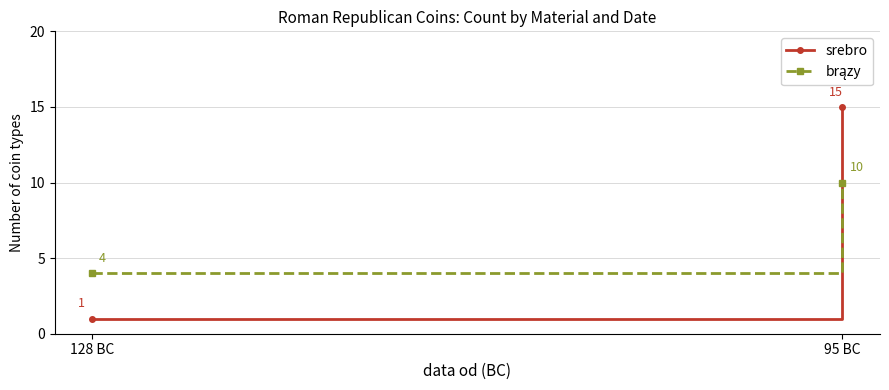

What are all the series names shown in the legend?

srebro, brązy